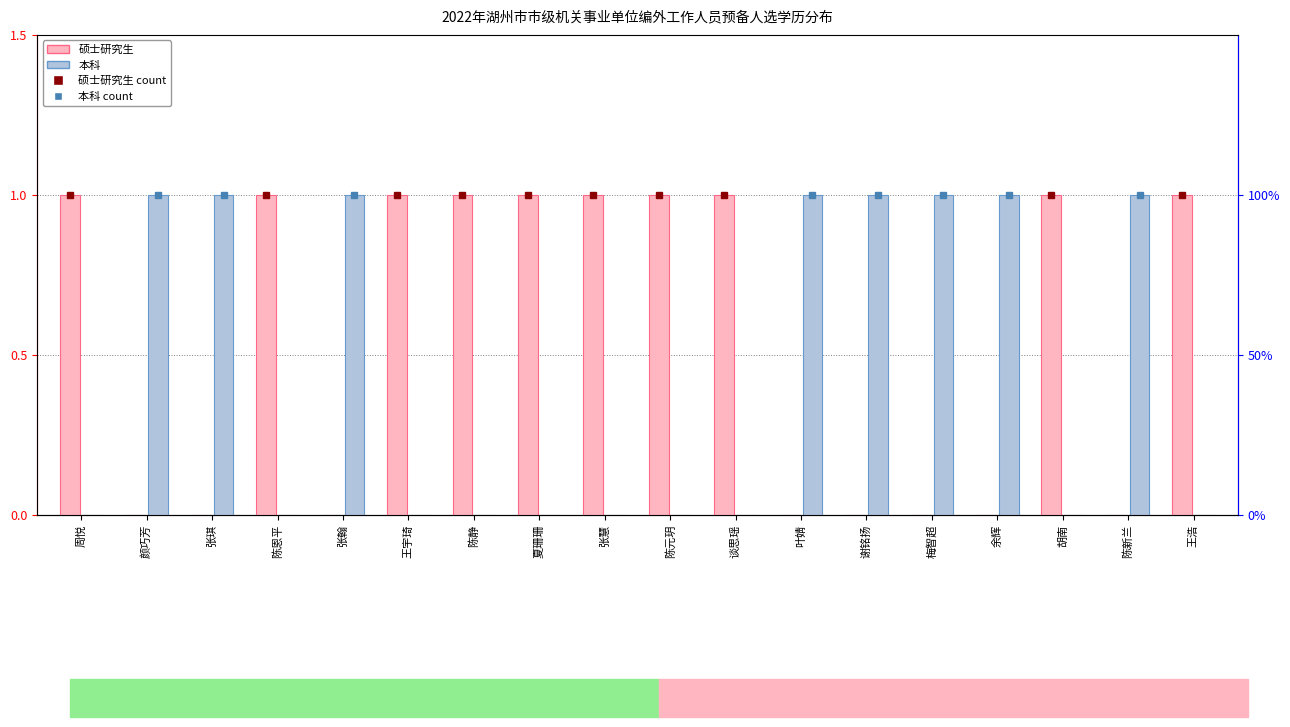

Is it true that 硕士研究生 equals 0 at 张琪?

False